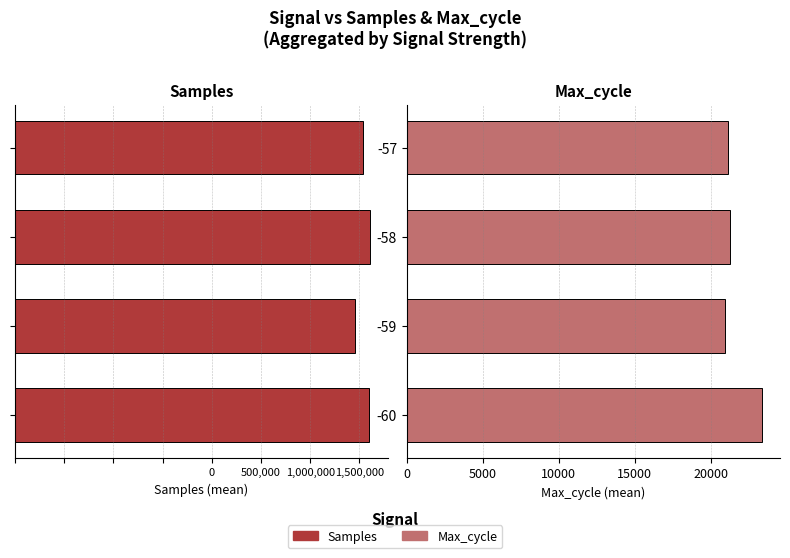

What are all the series names shown in the legend?

Samples, Max_cycle